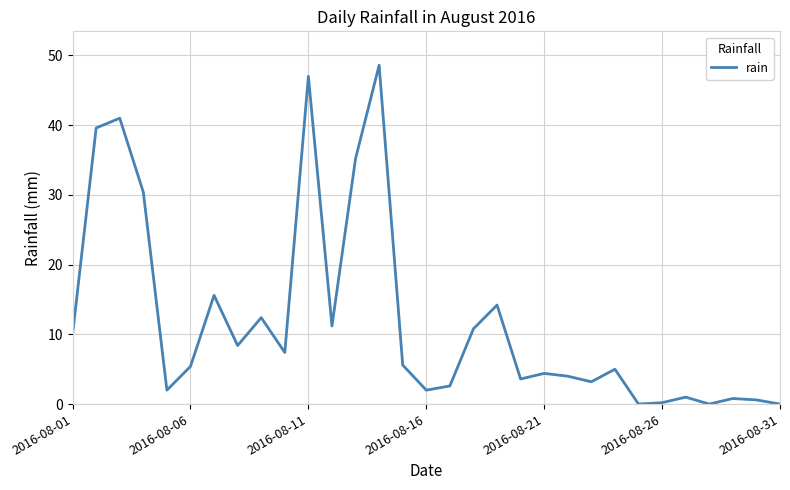

What is the difference between the maximum and minimum values?

48.6